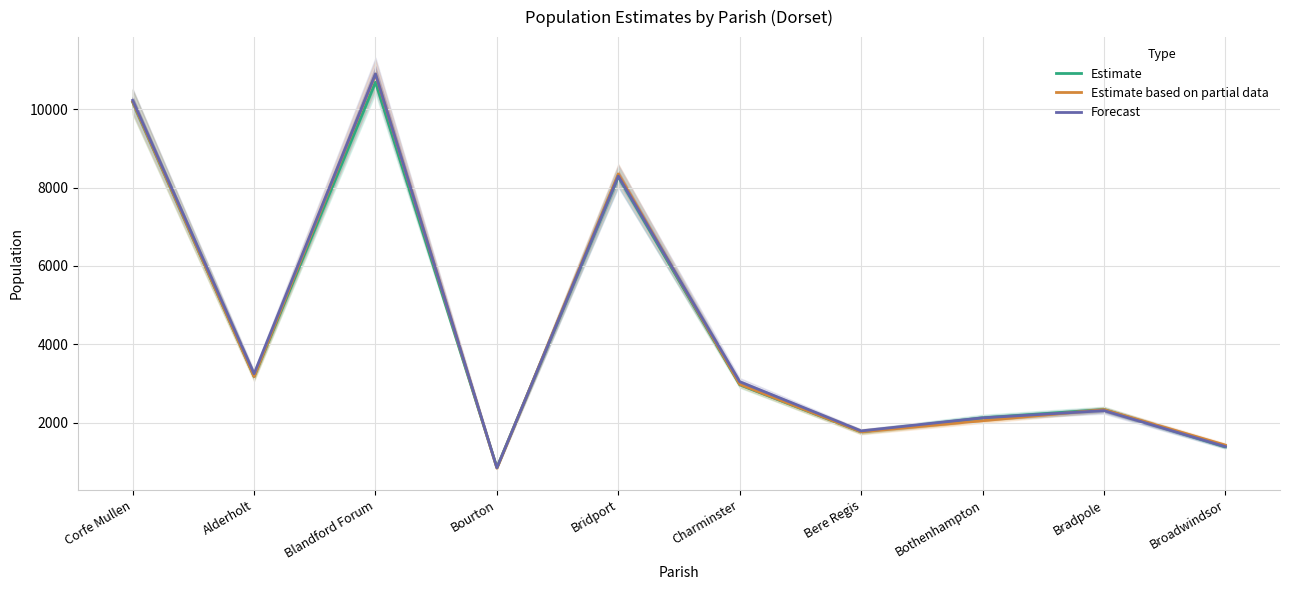

Reading right to left, transcribe all the data shown in this chart.

Estimate: Broadwindsor=1378.5	Bradpole=2332.5	Bothenhampton=2120.0	Bere Regis=1762.5	Charminster=2965.5	Bridport=8284.0	Bourton=850.0	Blandford Forum=10695.0	Alderholt=3178.0	Corfe Mullen=10186.0
Estimate based on partial data: Broadwindsor=1423.0	Bradpole=2331.0	Bothenhampton=2046.5	Bere Regis=1762.5	Charminster=2976.0	Bridport=8351.5	Bourton=833.5	Blandford Forum=10896.5	Alderholt=3173.0	Corfe Mullen=10195.5
Forecast: Broadwindsor=1385.0	Bradpole=2304.5	Bothenhampton=2120.0	Bere Regis=1787.0	Charminster=3043.5	Bridport=8296.5	Bourton=843.5	Blandford Forum=10908.0	Alderholt=3247.5	Corfe Mullen=10233.5